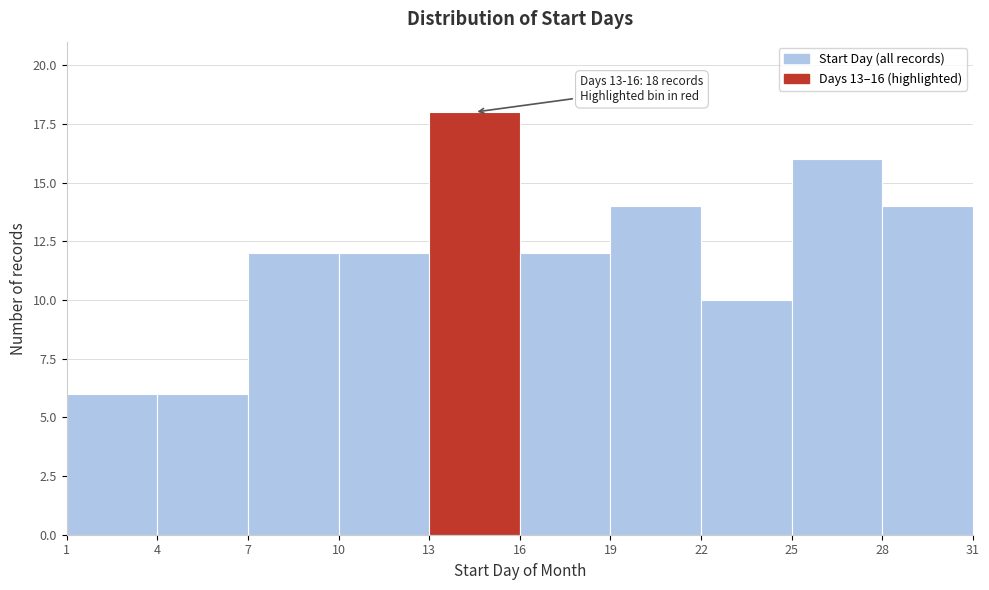

Which range on the x-axis has the tallest bar?

13 to 16